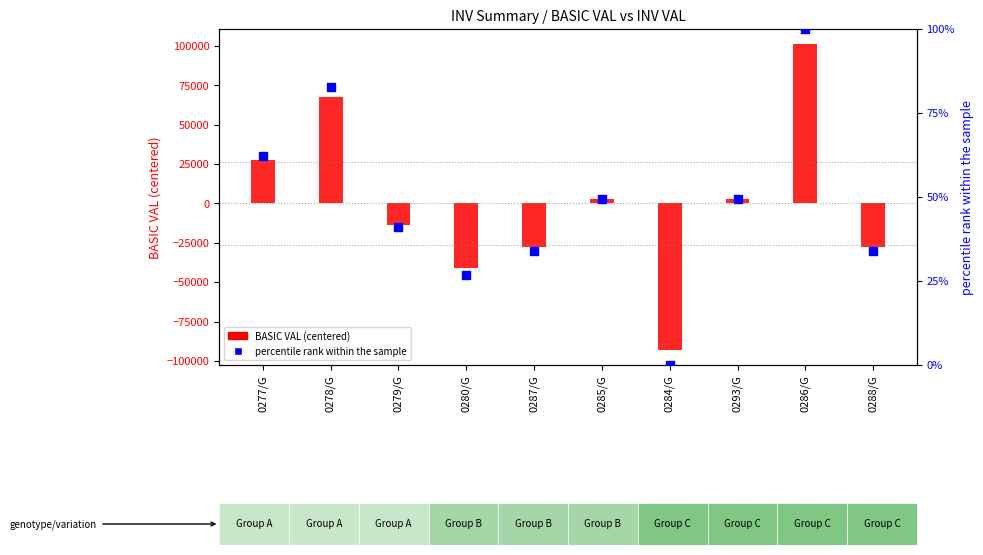

Approximately how many times larger is the value at 0279/G compared to 0280/G?

1.5